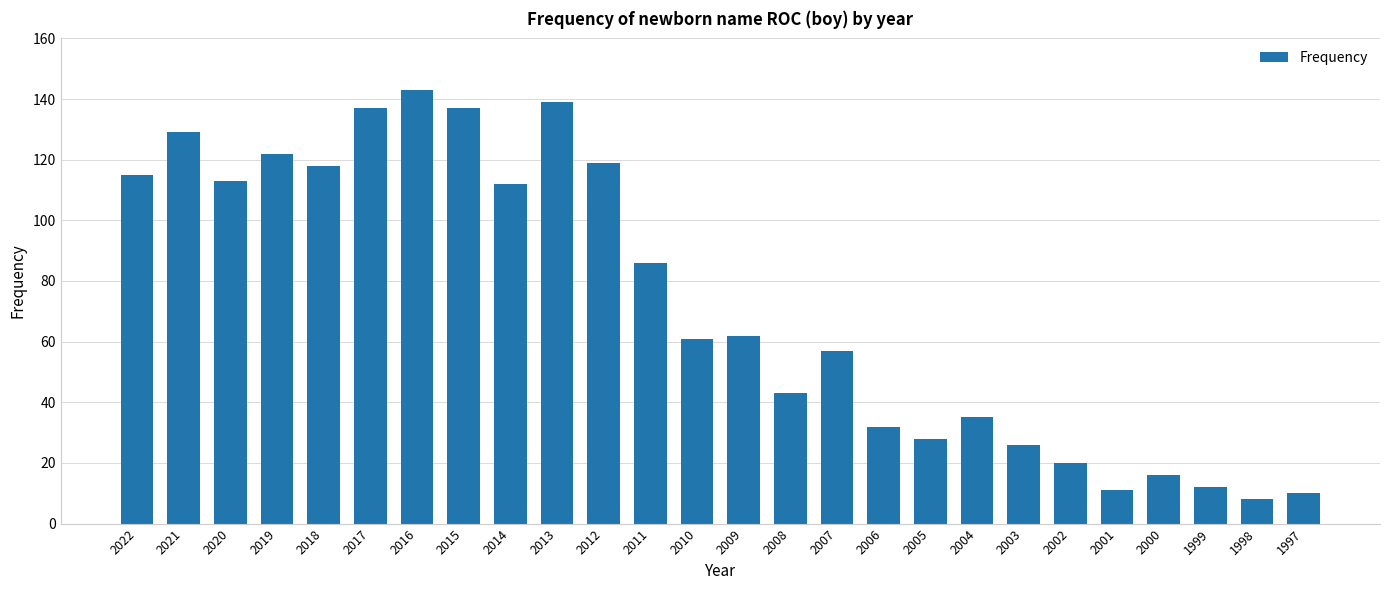

What is the change in value from 2014 to 2005?

-84